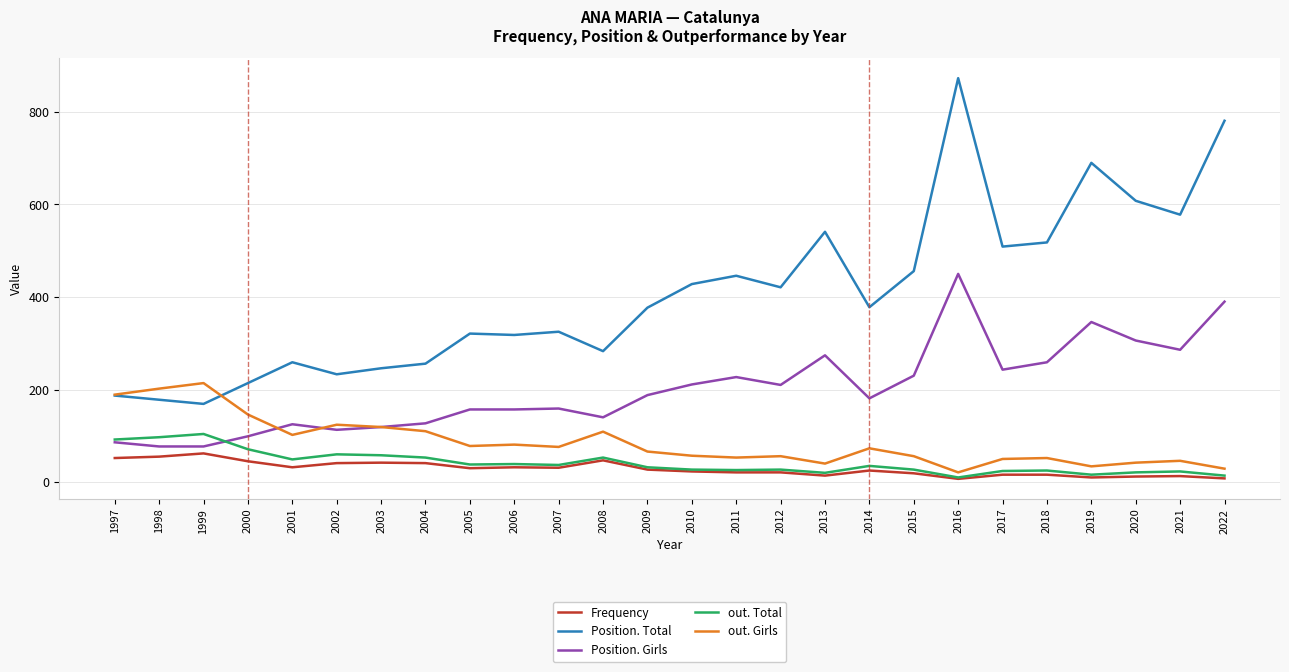

List the series in order of their peak value, highest first.

Position. Total, Position. Girls, out. Girls, out. Total, Frequency